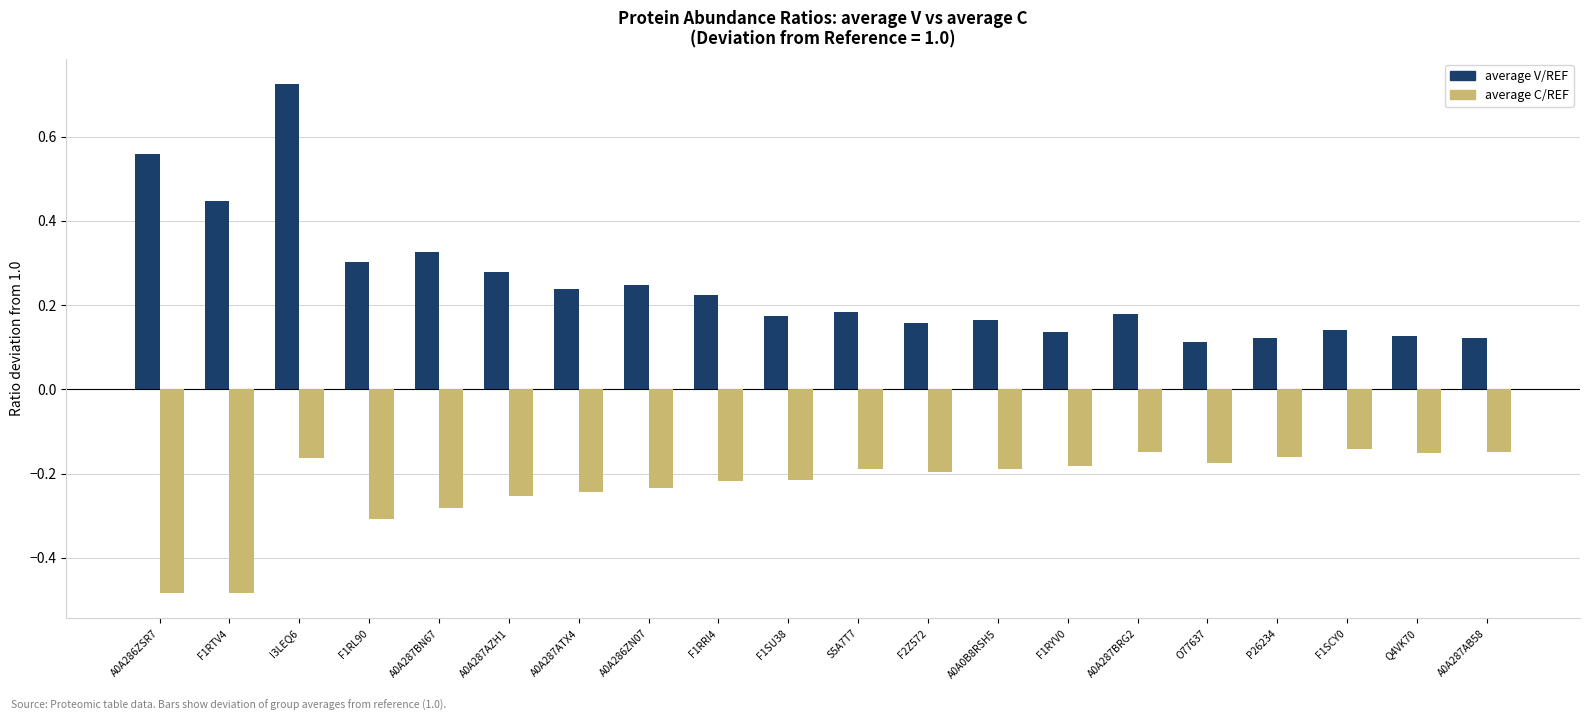

Which category has the highest value across all series?

I3LEQ6